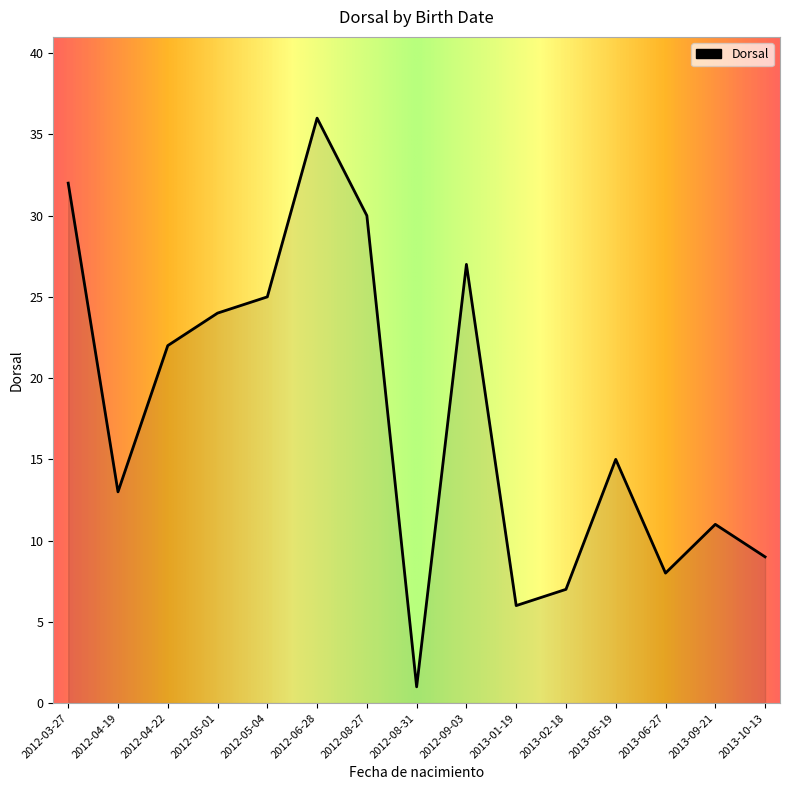

List the labels in order of value, largest first.

2012-06-28, 2012-03-27, 2012-08-27, 2012-09-03, 2012-05-04, 2012-05-01, 2012-04-22, 2013-05-19, 2012-04-19, 2013-09-21, 2013-10-13, 2013-06-27, 2013-02-18, 2013-01-19, 2012-08-31